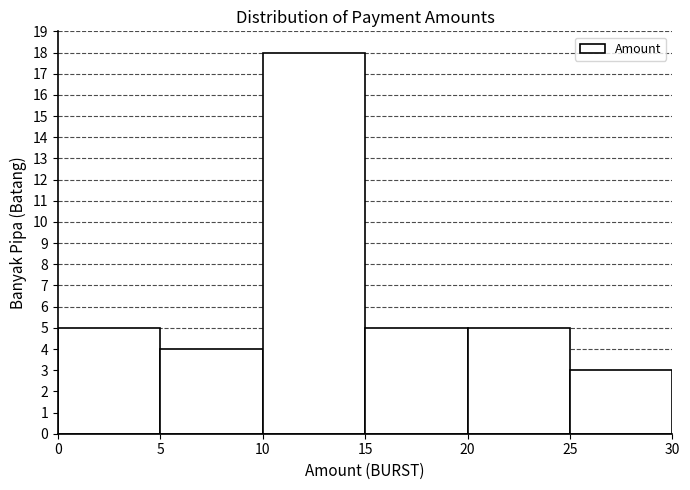

Which range on the x-axis has the tallest bar?

10 to 15